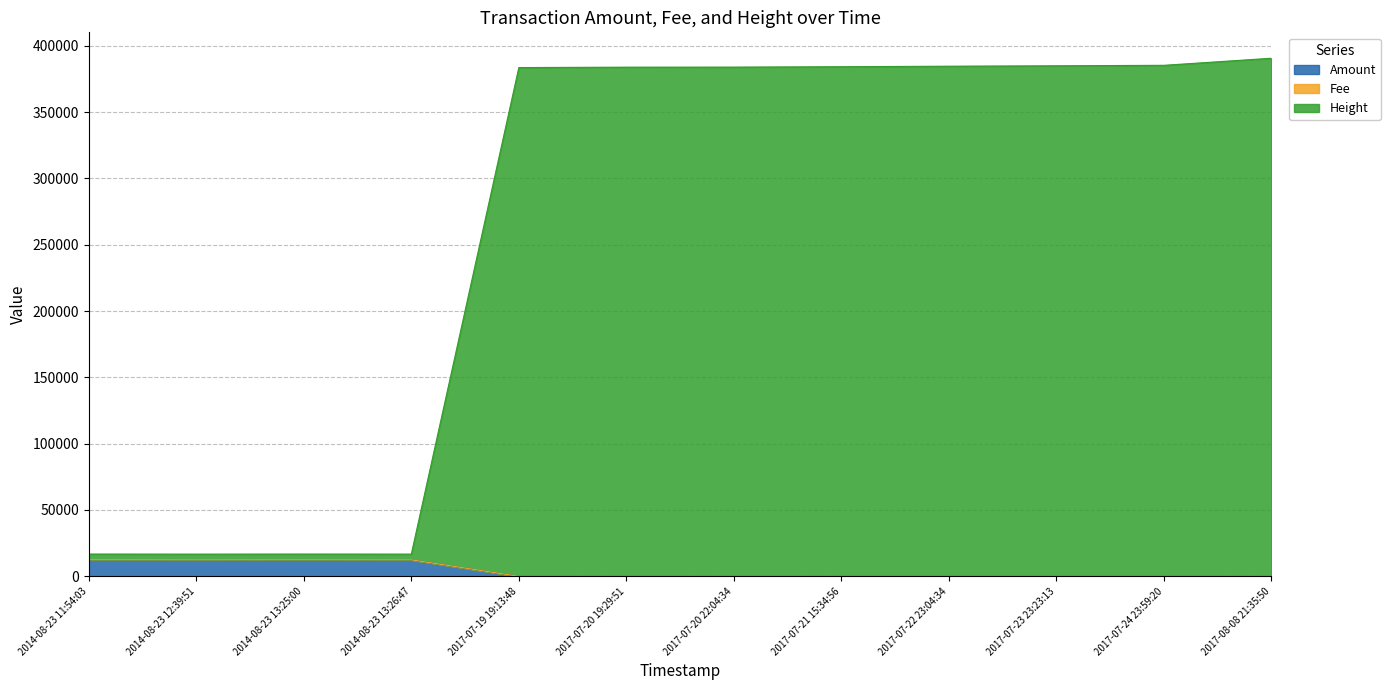

How many lines are shown in the chart?

3